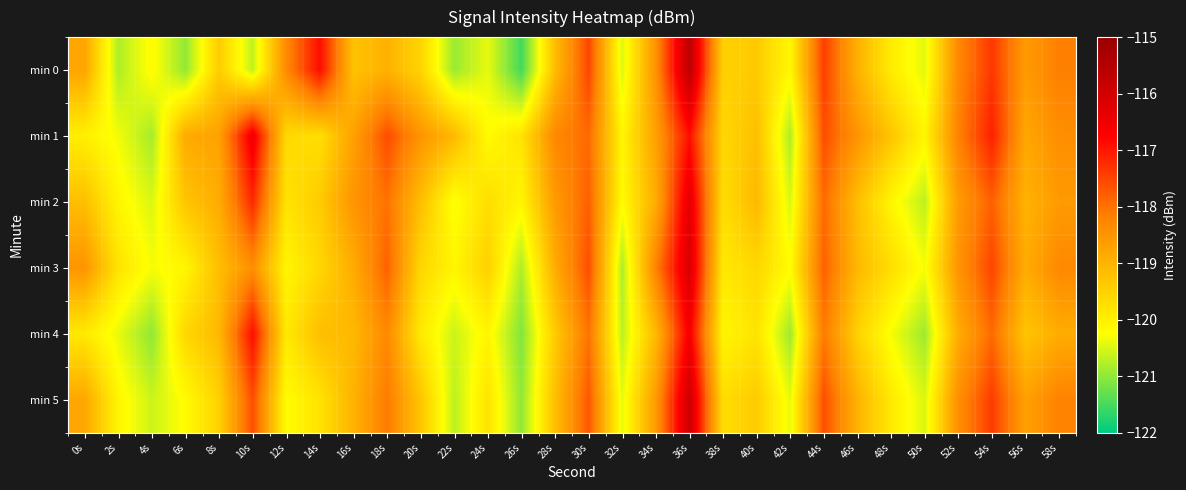

At 52s, list the series in order from largest to smallest.

min 1, min 0, min 5, min 3, min 2, min 4